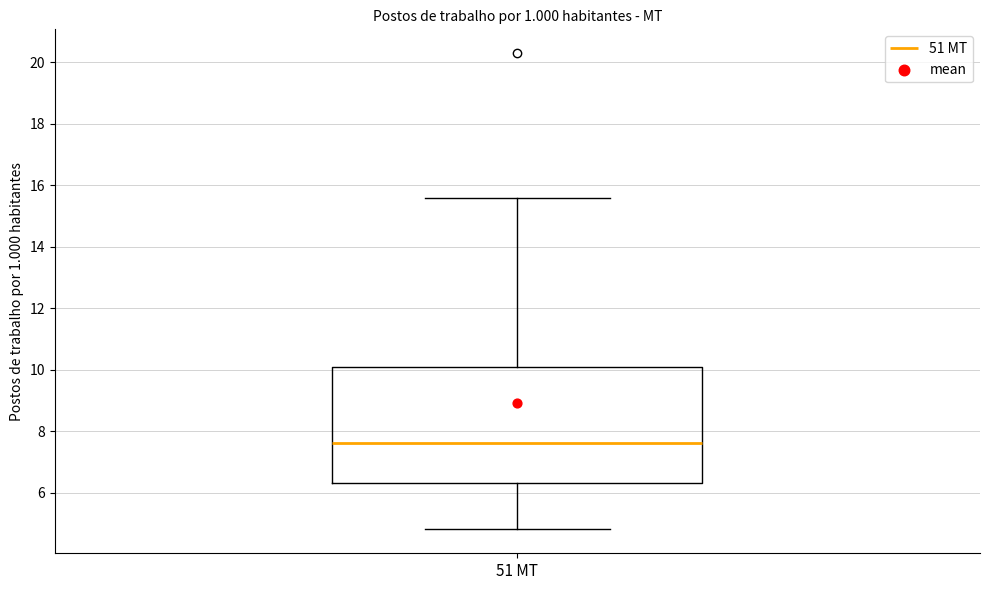

Transcribe this box plot: give where the median line is, the range the box spans, and where the two whiskers end, as read against the y-axis. The values are not printed on the chart, so give them approximately, as read against the axis.

median 7.6, box 6.4 to 10.2, whiskers 4.8 to 15.6